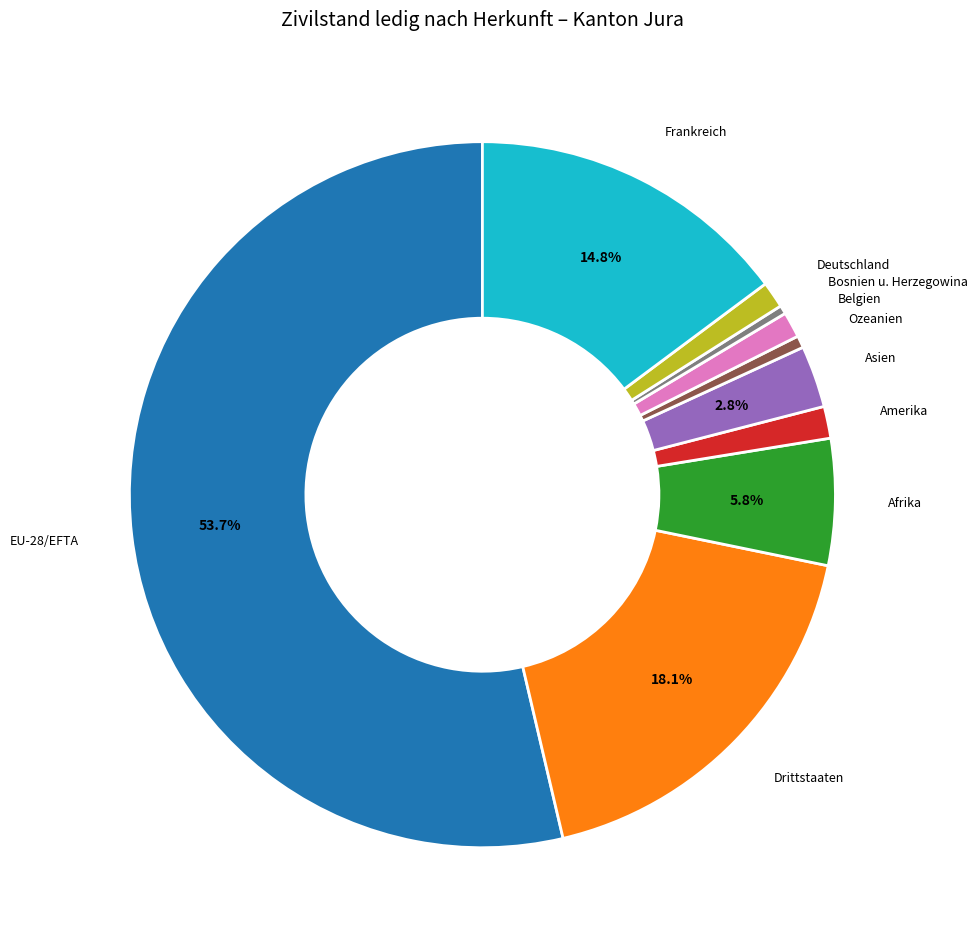

Which category accounts for the majority?

EU-28/EFTA